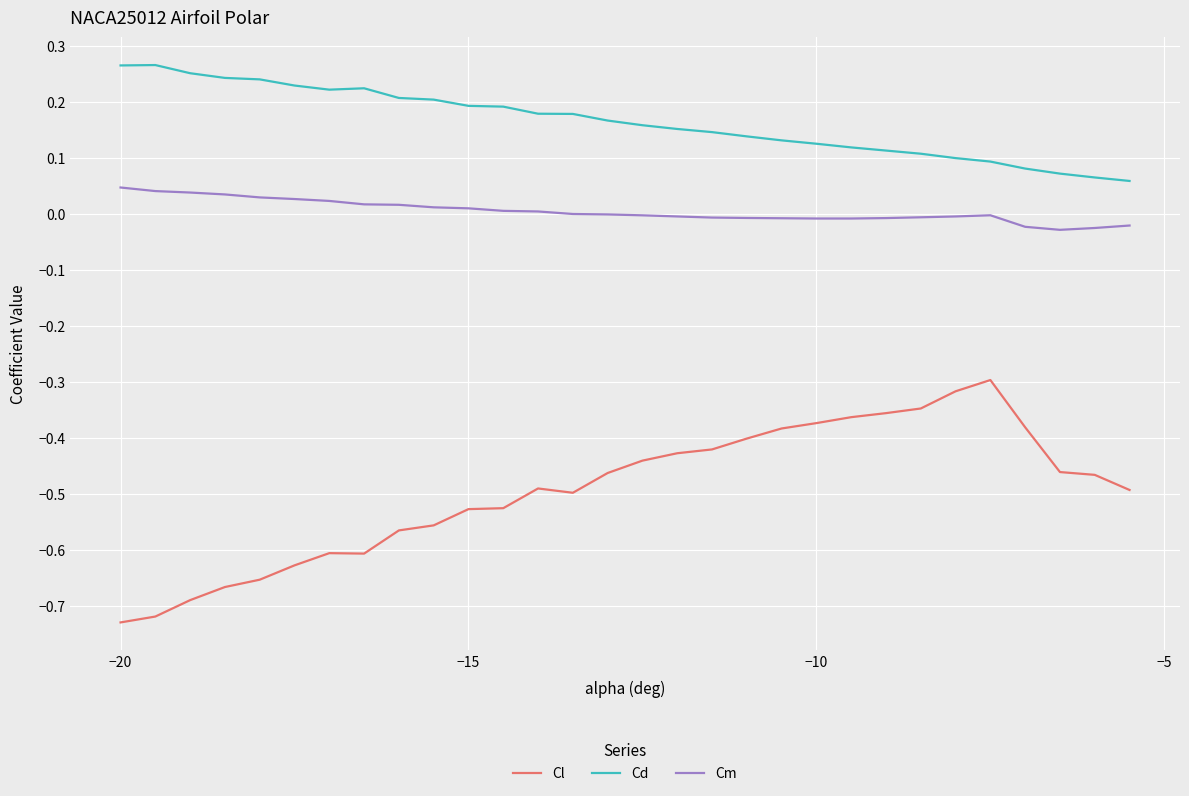

List the series in order of their peak value, lowest first.

Cl, Cm, Cd